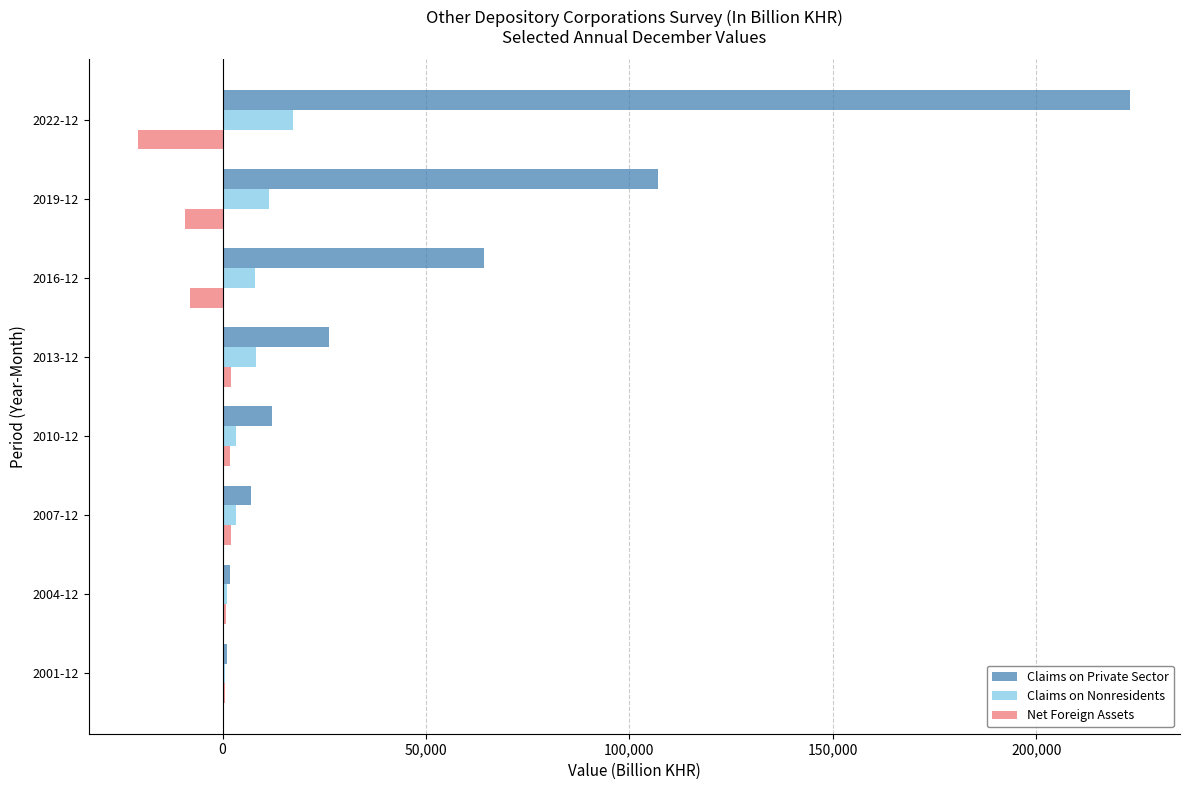

Which series has the largest total across all categories?

Claims on Private Sector